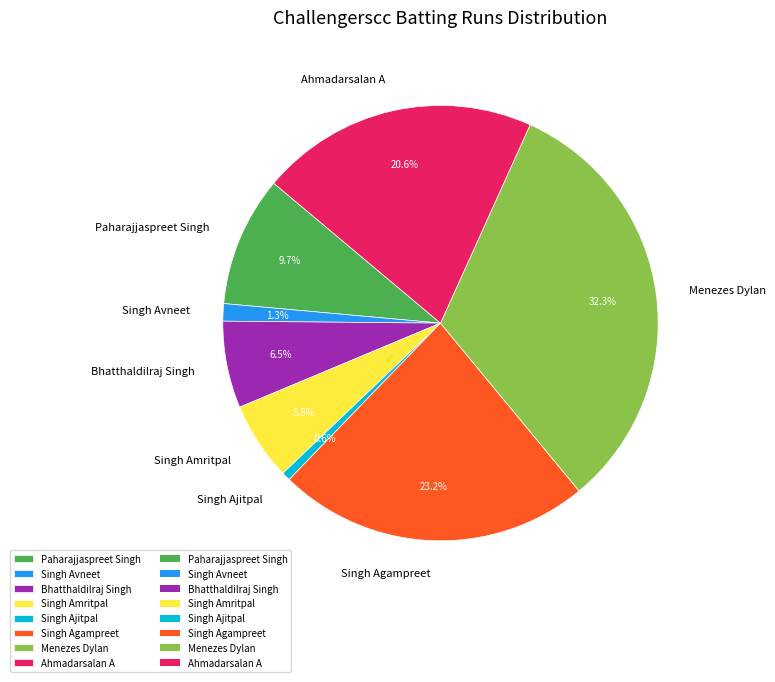

Is it true that Menezes Dylan is 32% of the pie?

True